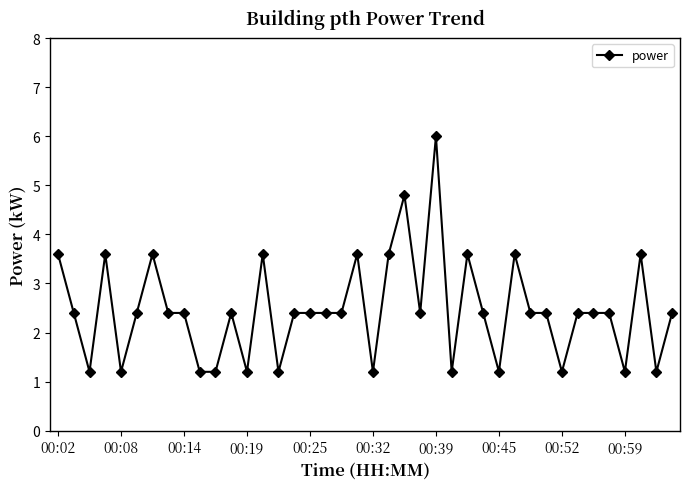

What is the minimum value shown in the chart?

1.2